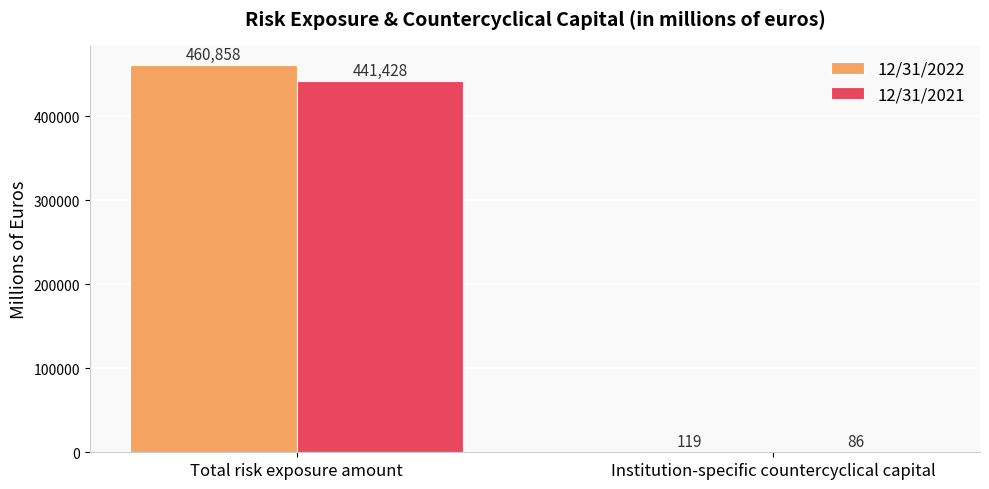

True or false: 12/31/2022 has a value of 460858 at Total risk exposure amount.

True